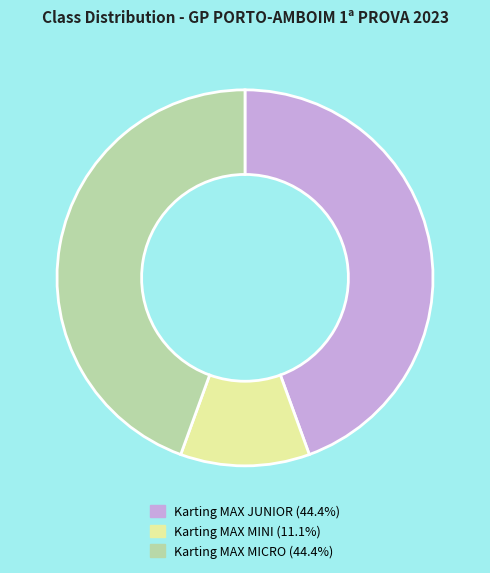

Which has a higher value, Karting MAX MICRO or Karting MAX MINI?

Karting MAX MICRO